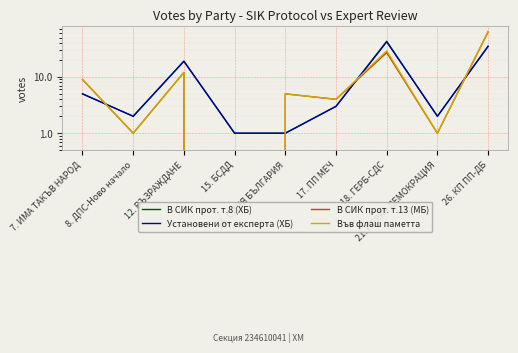

How many data points in Във флаш паметта are less than 5?

4